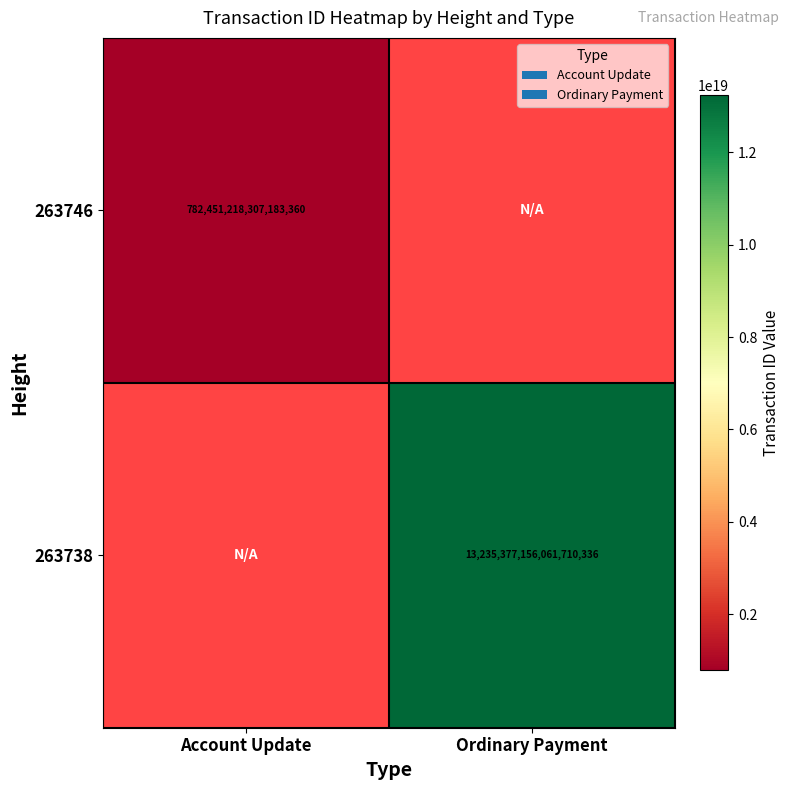

Is the value of 263746 at Account Update greater than the value of 263738 at Ordinary Payment?

No